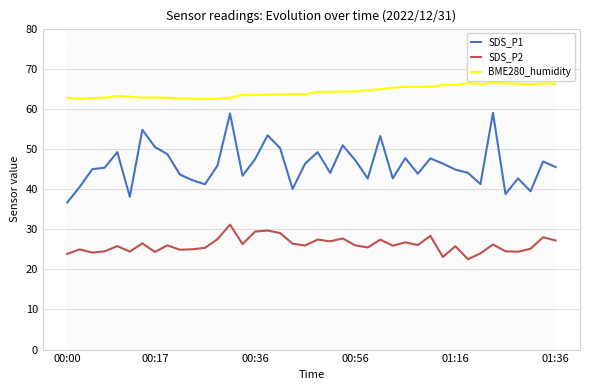

How many lines are shown in the chart?

3